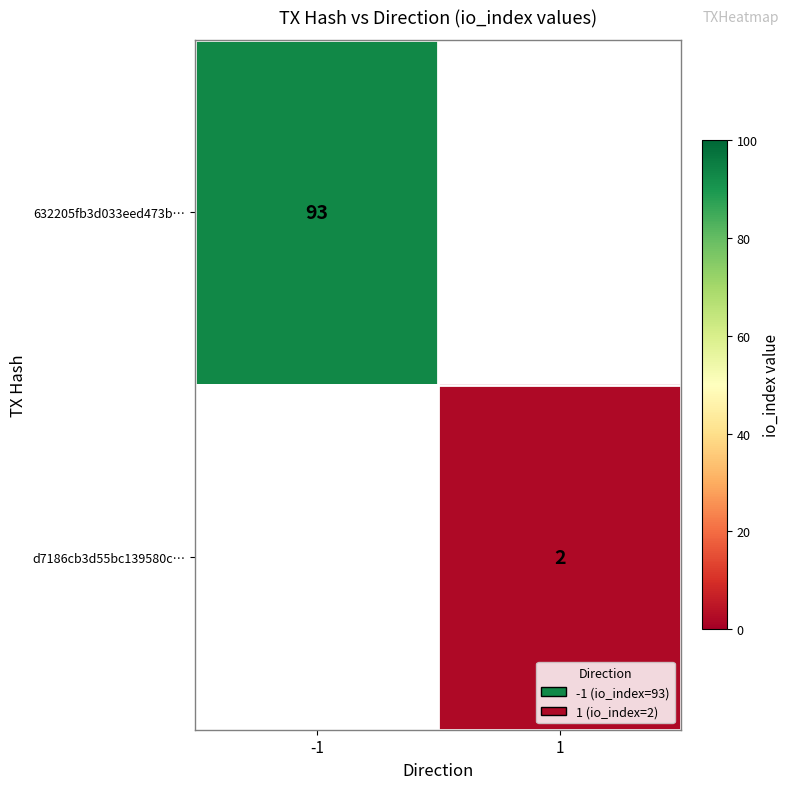

Is it true that 632205fb3d033eed473b… equals 93 at -1?

True